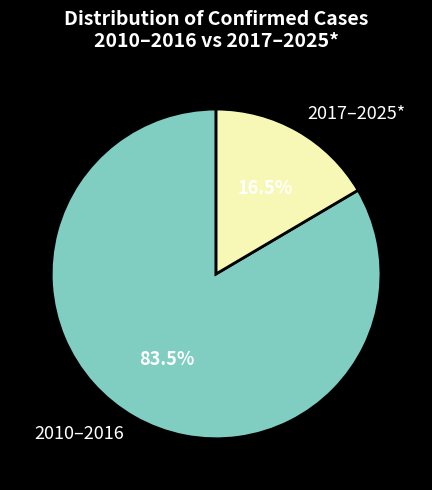

To the nearest percent, what is the average slice percentage?

50%